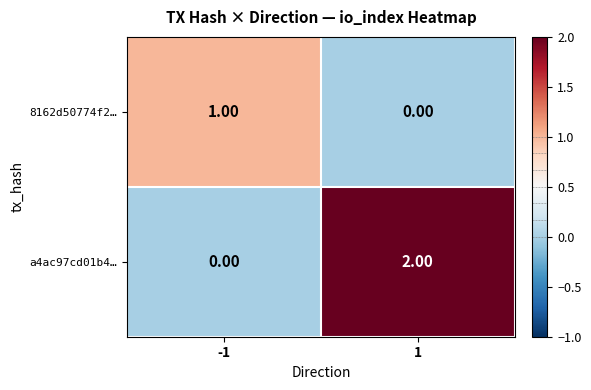

Between -1 and 1, which series saw the biggest shift?

a4ac97cd01b4…